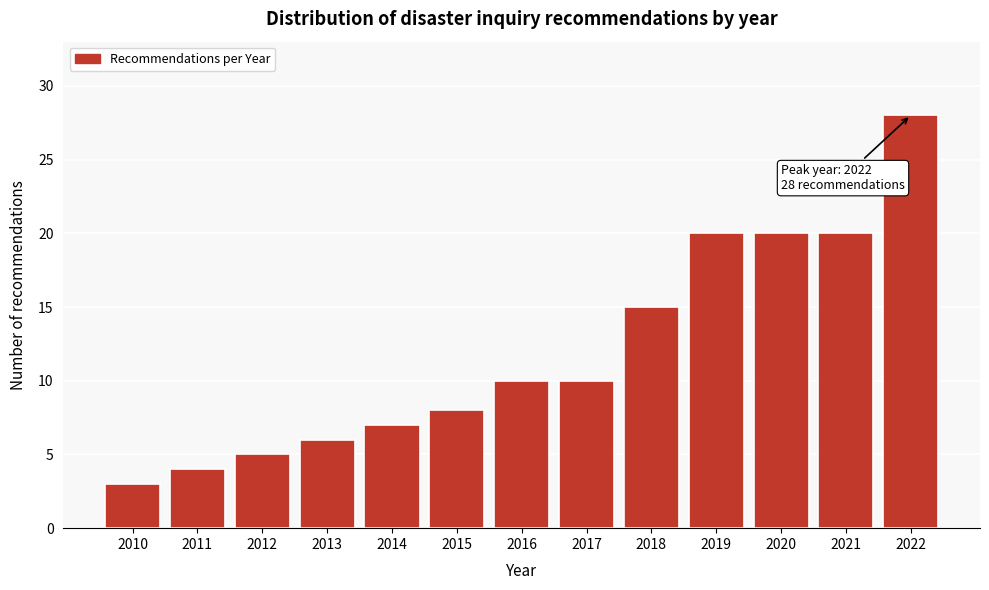

Reading left to right, list all the values displayed in this chart.

3	4	5	6	7	8	10	10	15	20	20	20	28